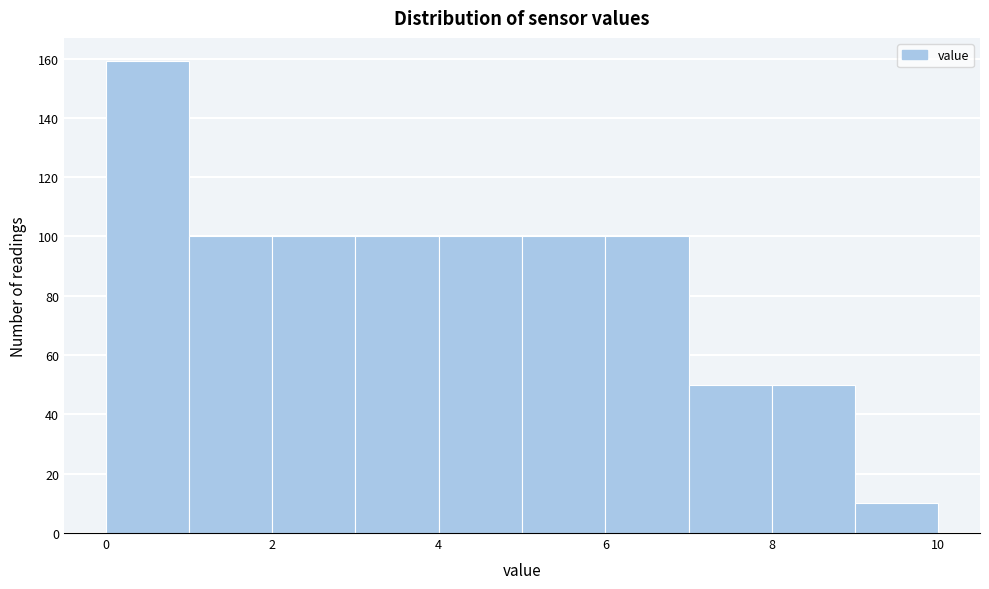

Which range on the x-axis has the tallest bar?

0 to 1